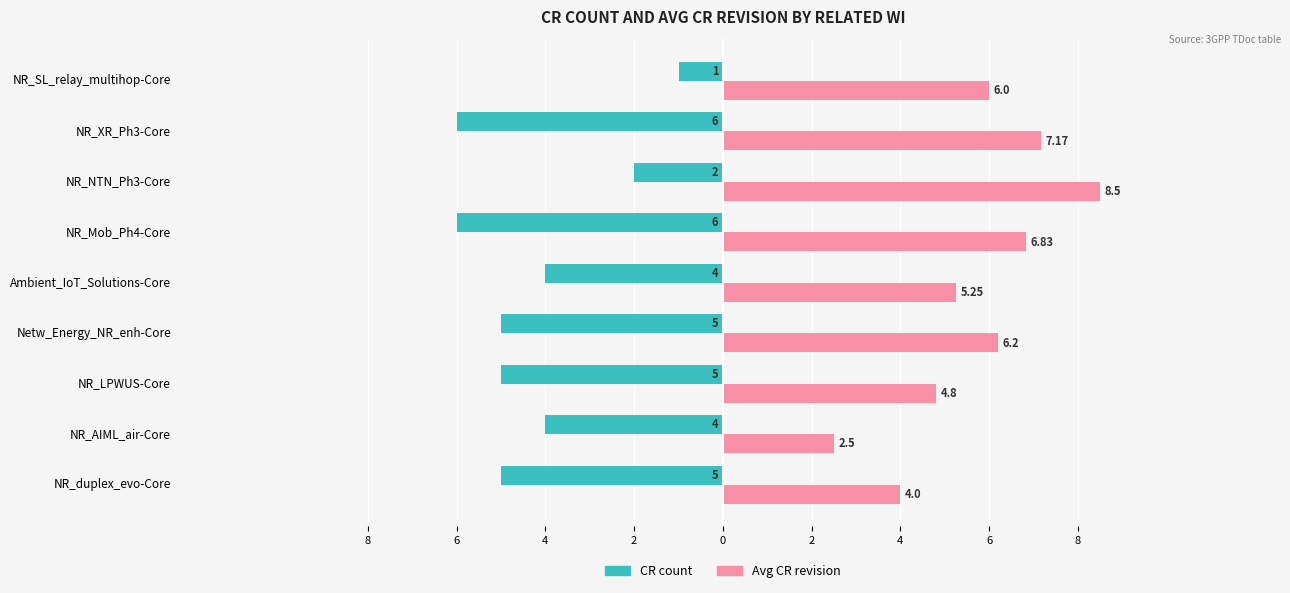

Reading right to left, what are all the values shown in this chart?

CR count: -1.0	-6.0	-2.0	-6.0	-4.0	-5.0	-5.0	-4.0	-5.0
Avg CR revision: 6.0	7.2	8.5	6.8	5.2	6.2	4.8	2.5	4.0